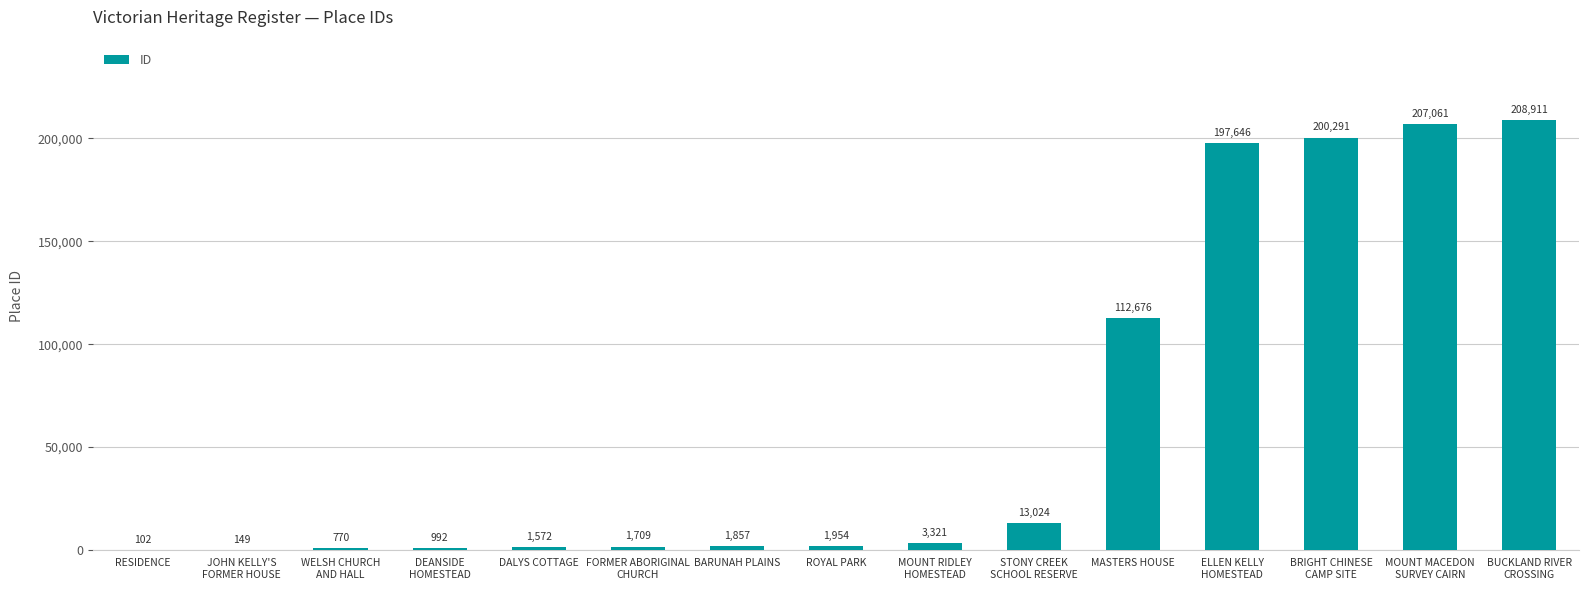

Approximately how many times larger is the value at JOHN KELLY'S
FORMER HOUSE compared to FORMER ABORIGINAL
CHURCH?

0.1